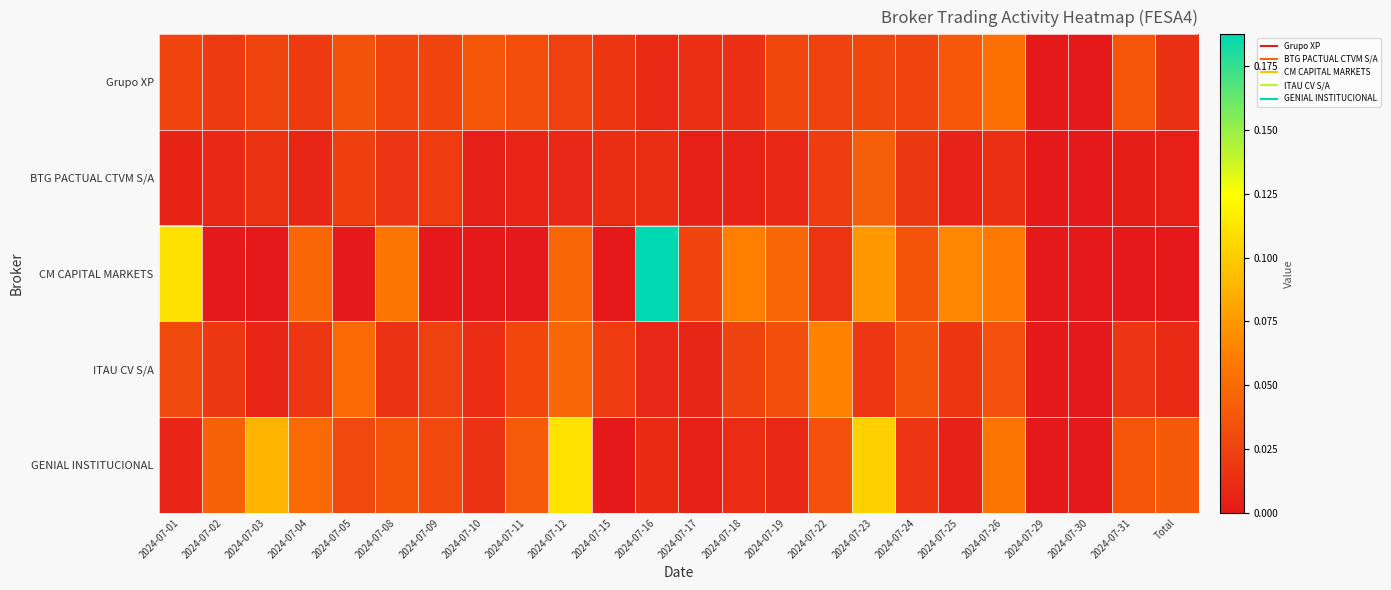

At which category is the sum across all series the highest?

2024-07-23